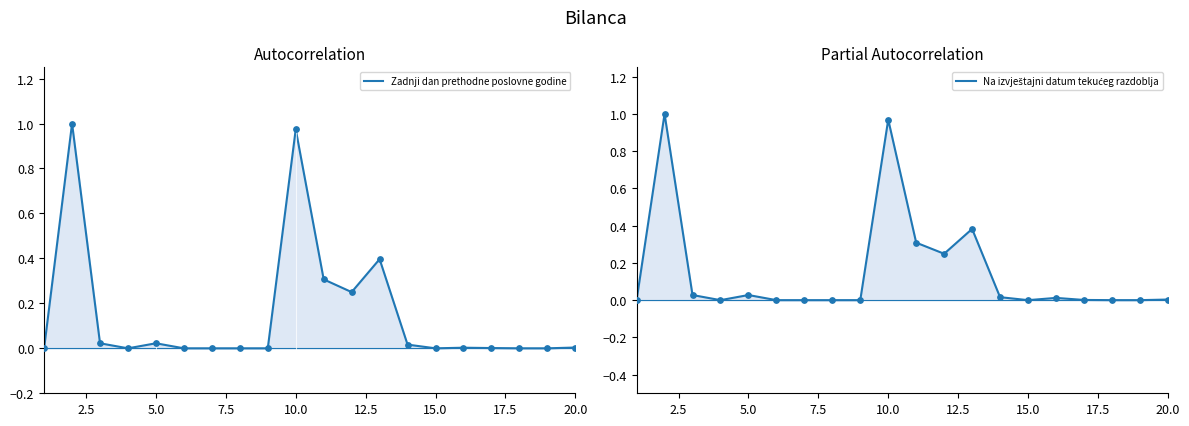

Which series has the widest spread of Y values?

Zadnji dan prethodne poslovne godine